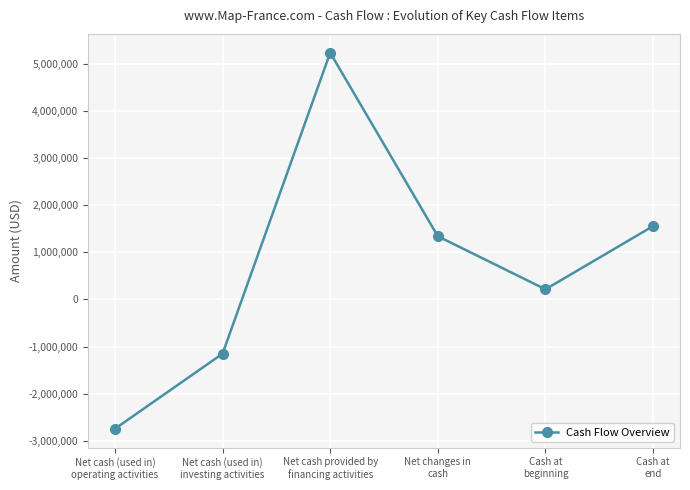

How many data points are less than 1340078?

3